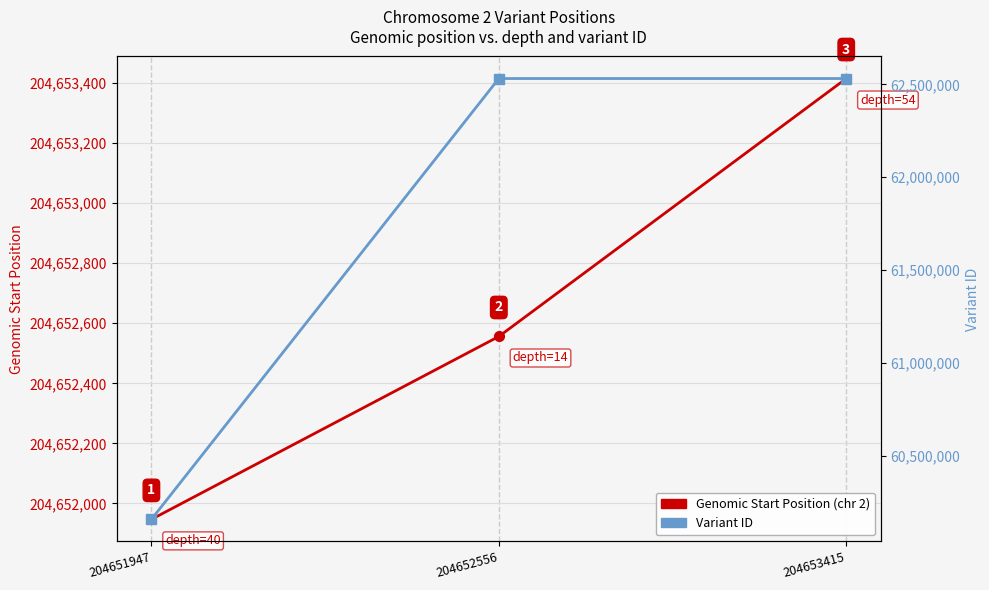

What is the greatest value displayed?

204653415